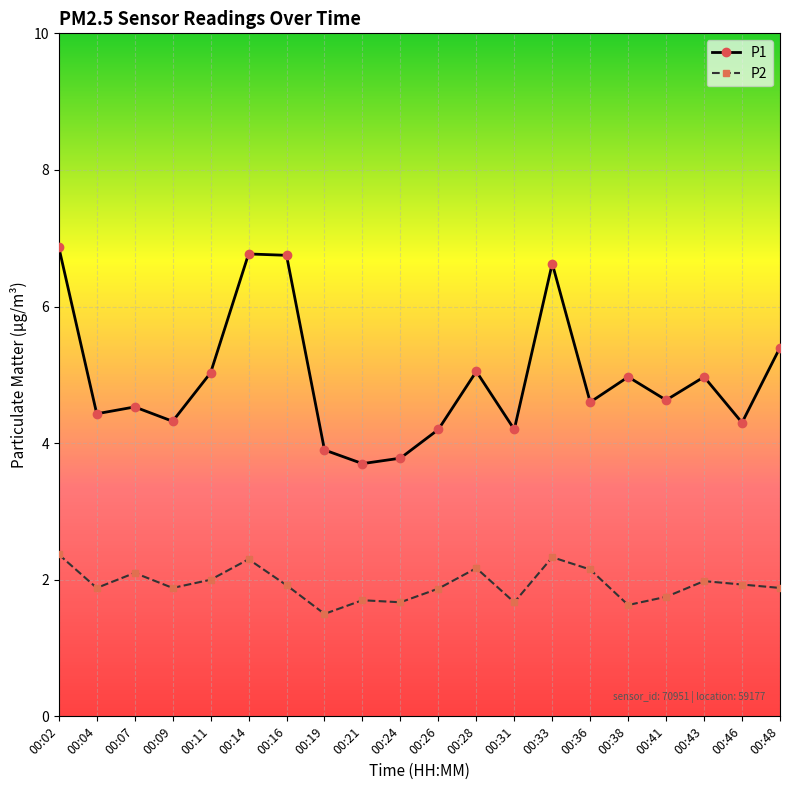

What is the total value across all series at 00:48?

7.3